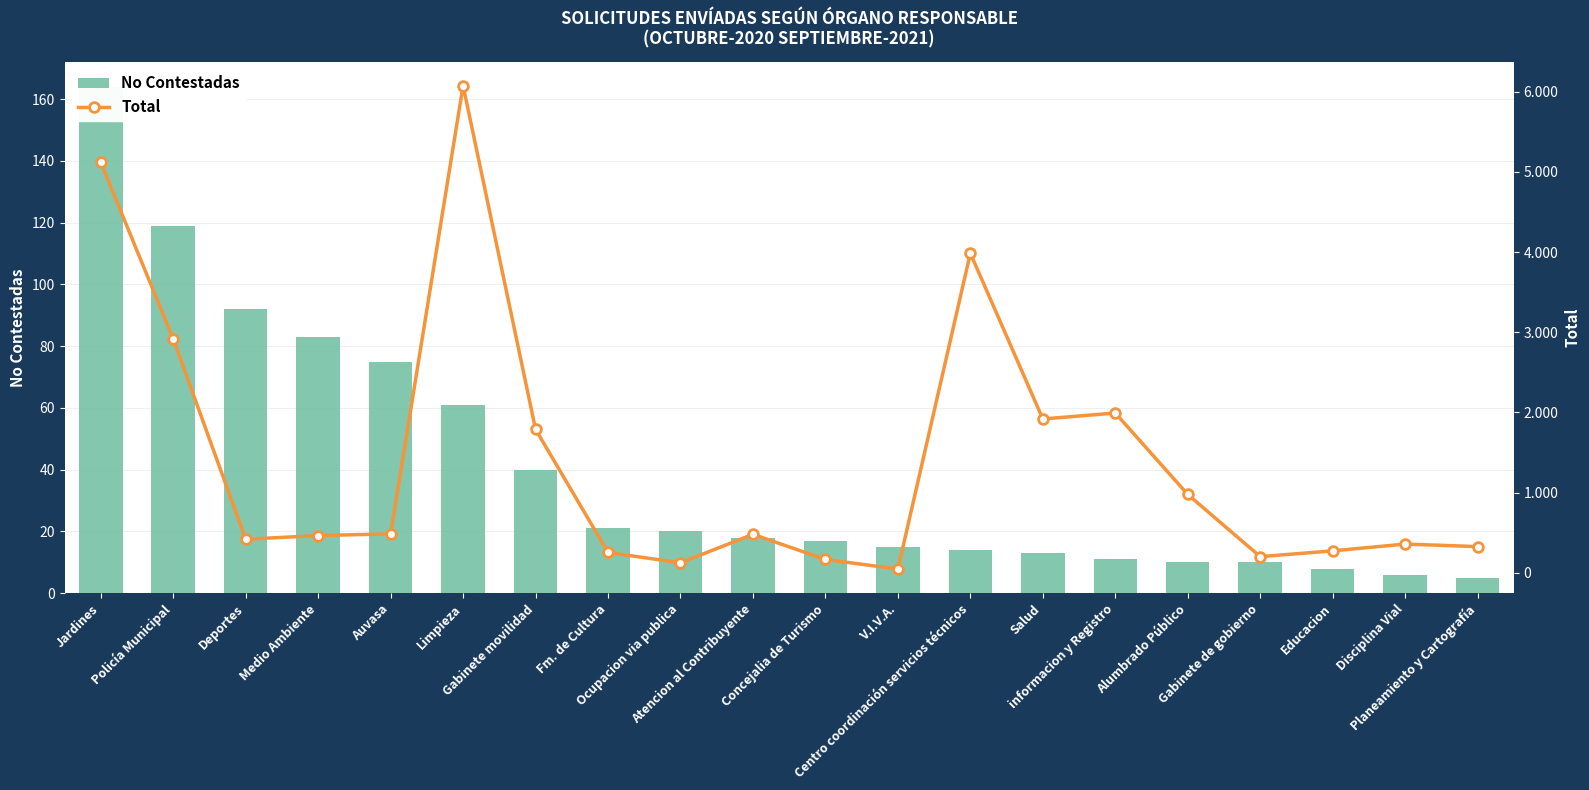

The value of Total at Atencion al Contribuyente is 861. True or false?

False